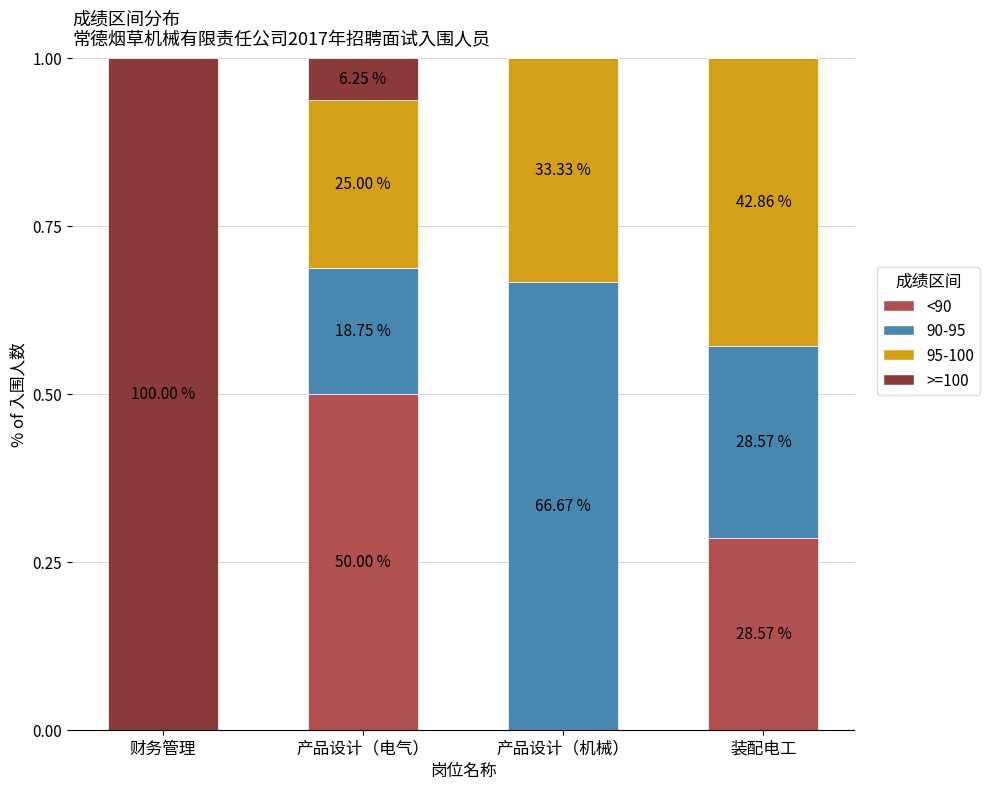

At which category is the sum across all series the highest?

财务管理